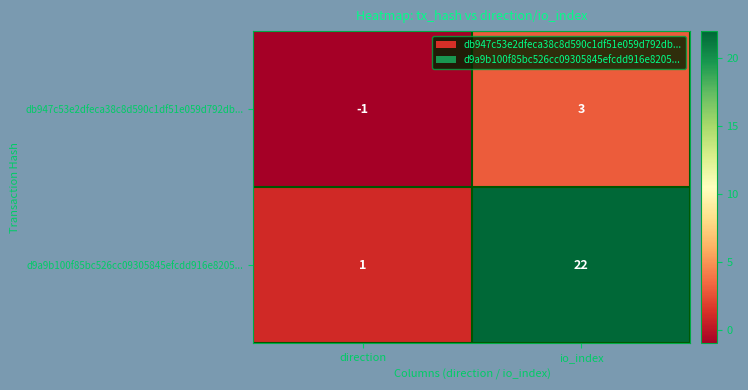

Count the number of categories in the chart.

2